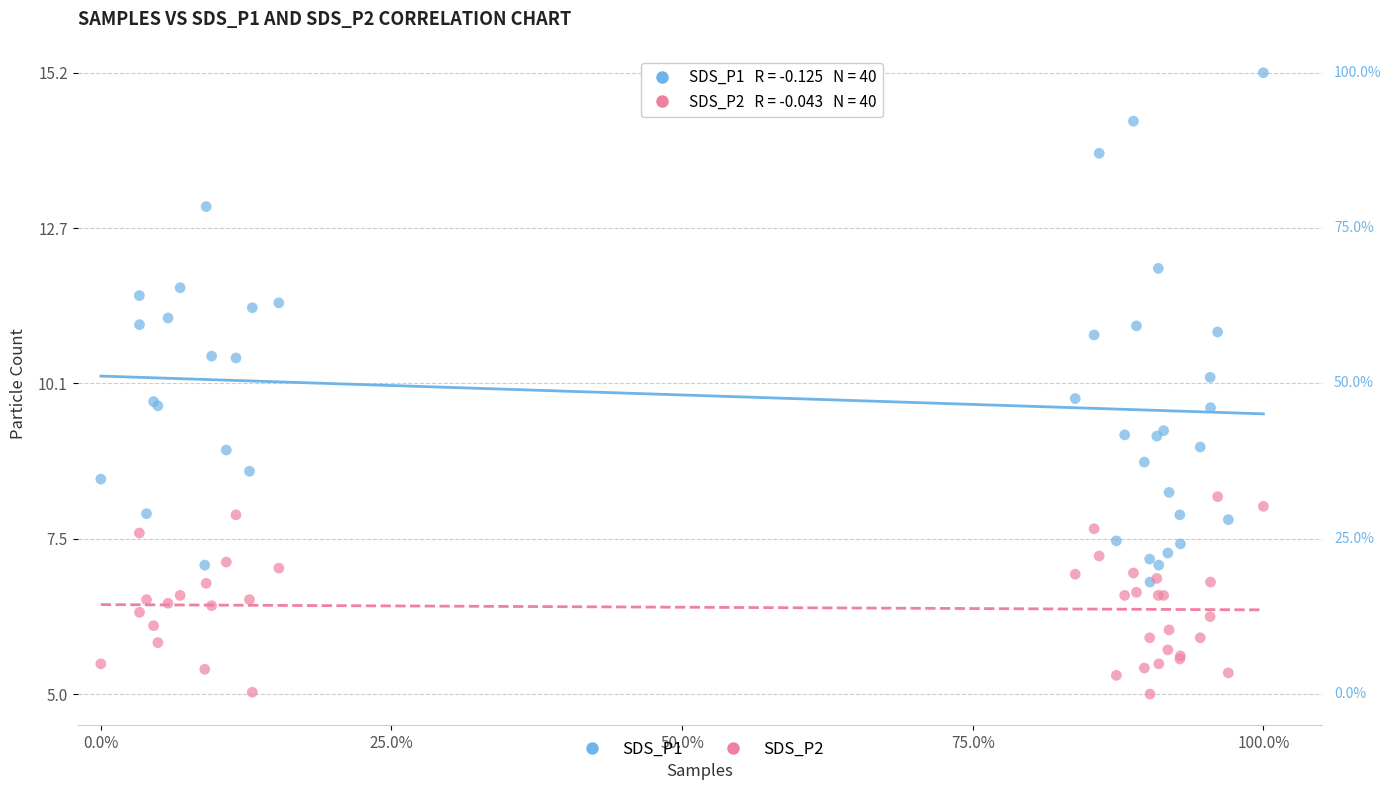

What are all the series names shown in the legend?

SDS_P1, SDS_P2